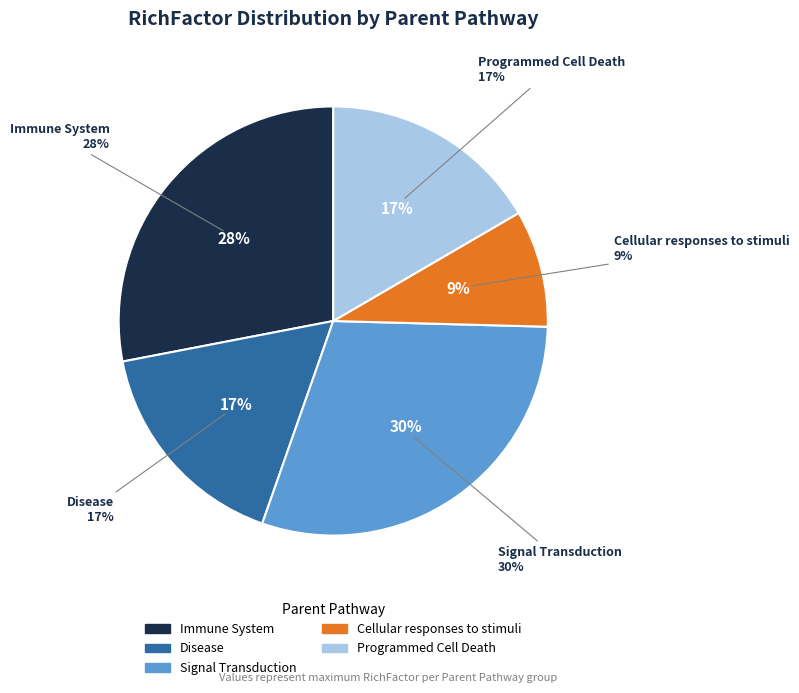

How many segments does this pie chart have?

5